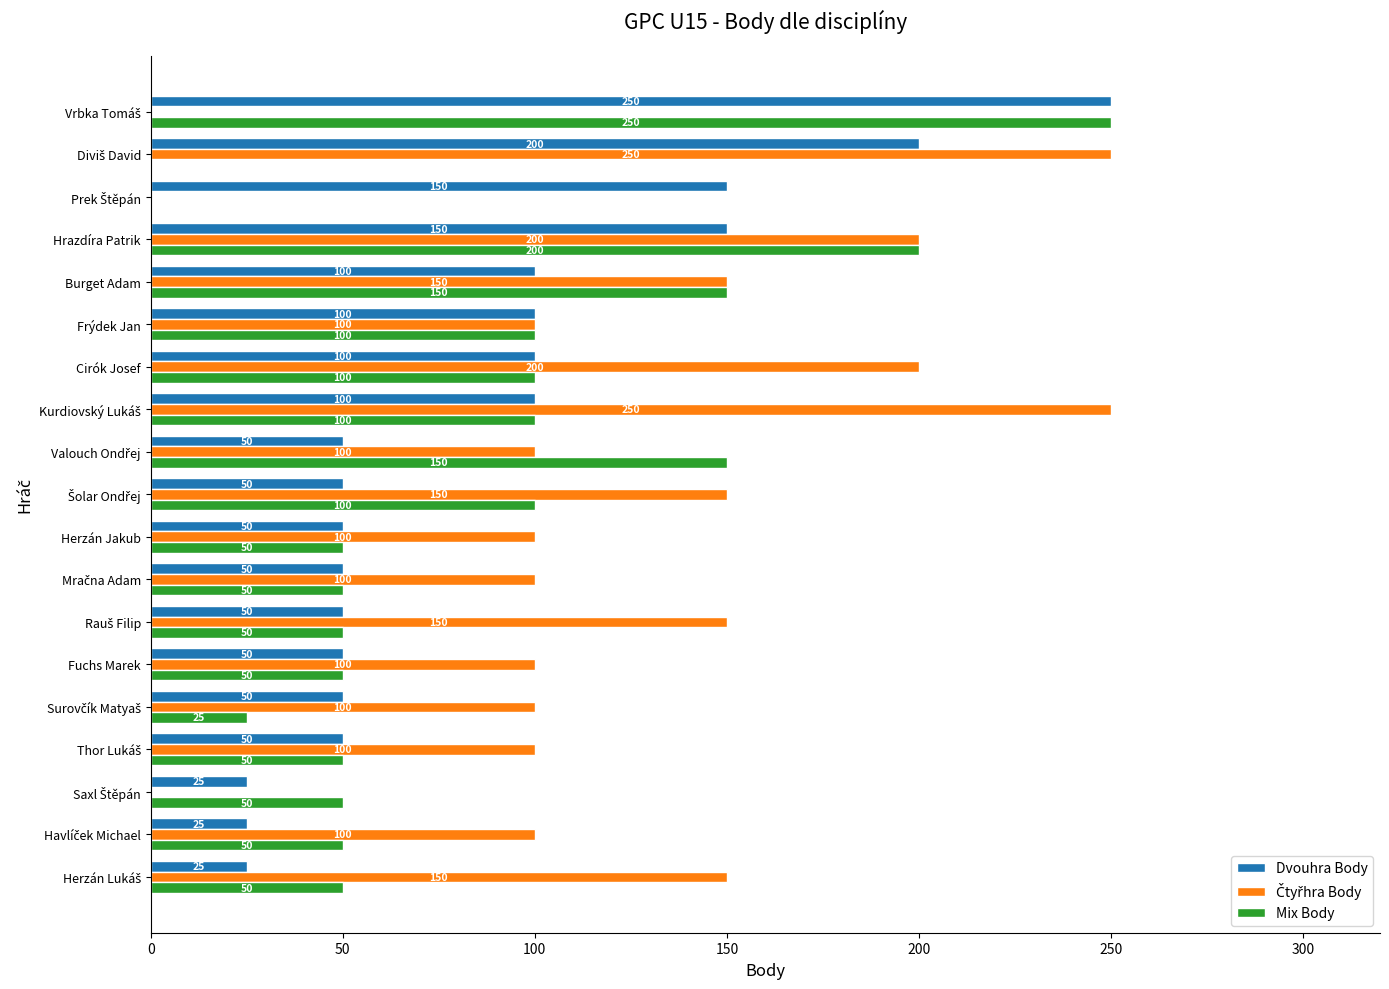

Read the Mix Body value at Hrazdíra Patrik, to the nearest 50.

200